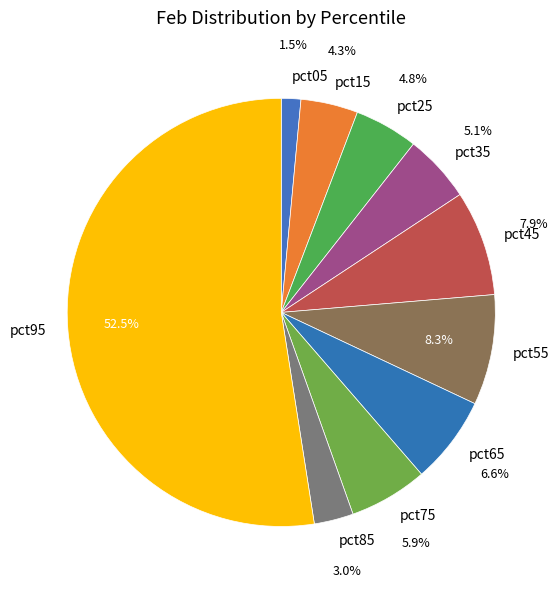

To the nearest percent, what is the difference between the largest and smallest slice percentages?

51%